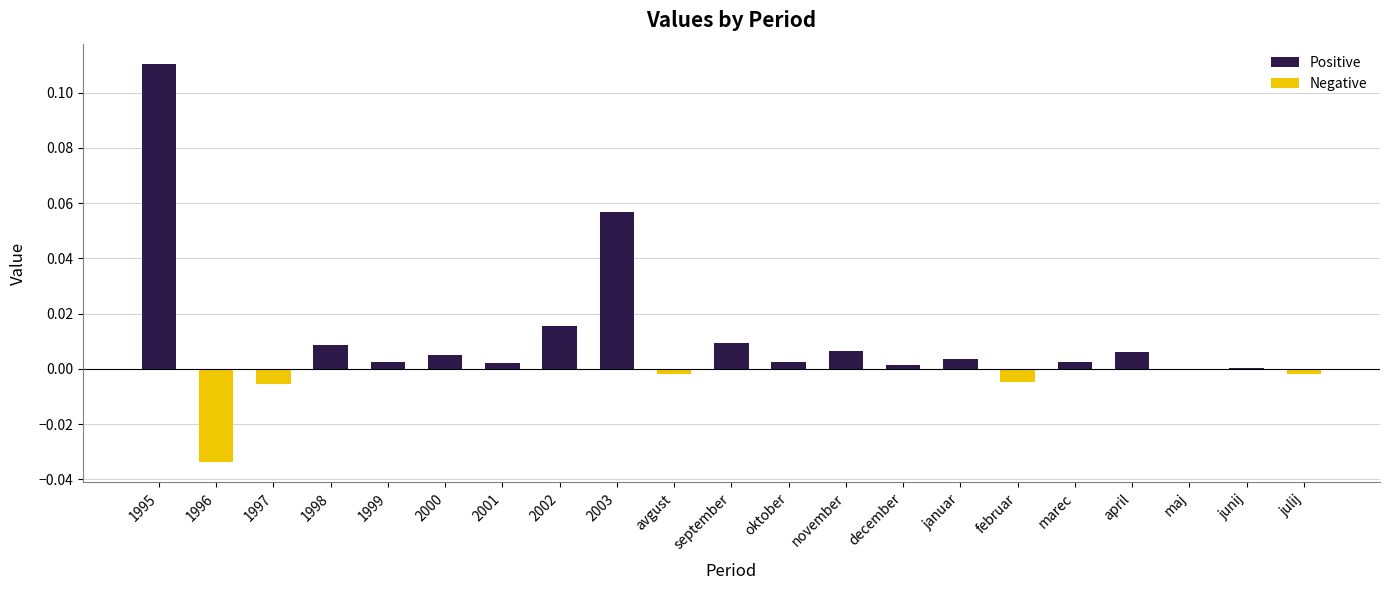

The value at februar is -0.0. True or false?

True